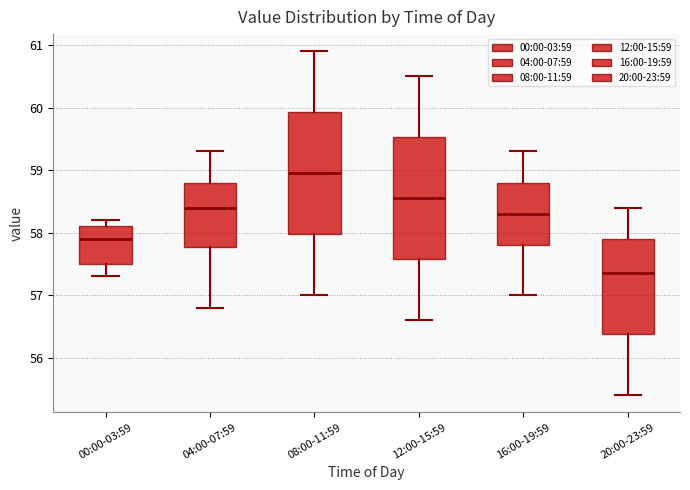

Which box's median line is the lowest?

20:00-23:59